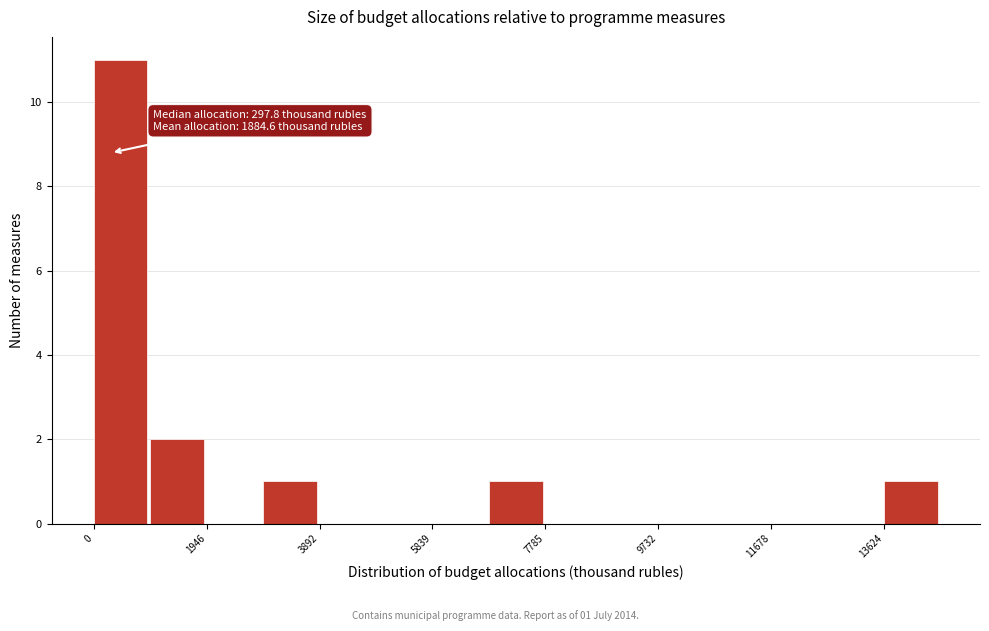

Over which range of the x-axis is the bar tallest?

0 to 1000